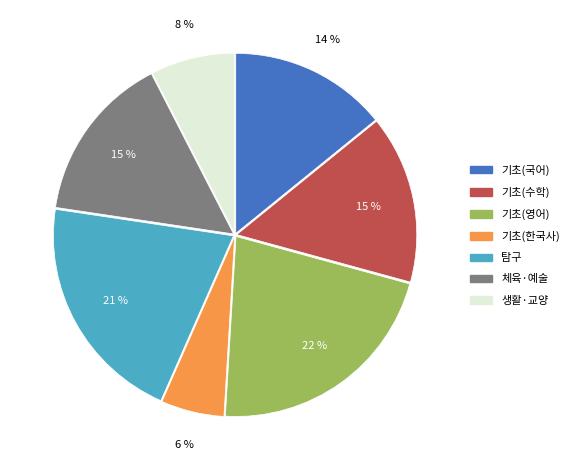

Does 기초(수학) represent more than half of the total?

No